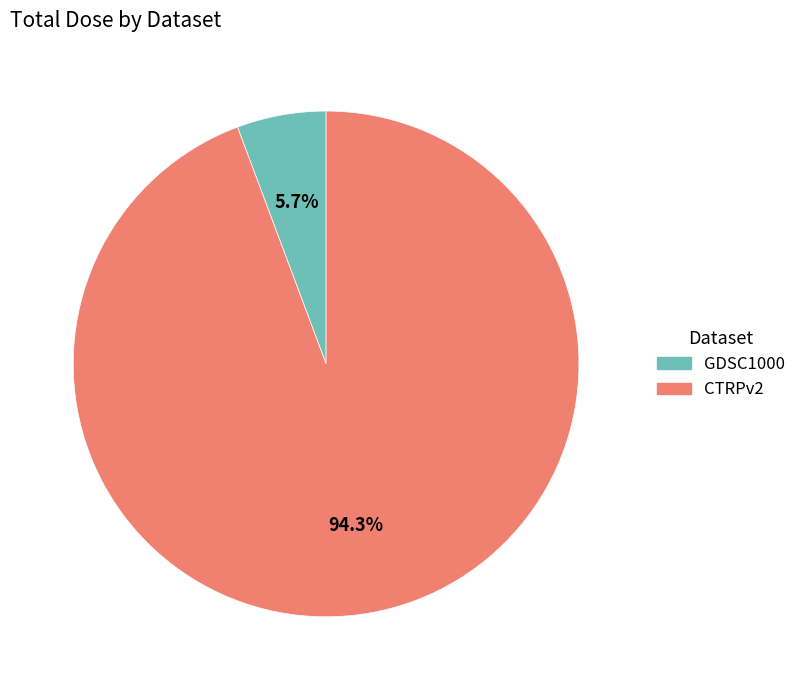

Is there a majority slice in this chart?

Yes